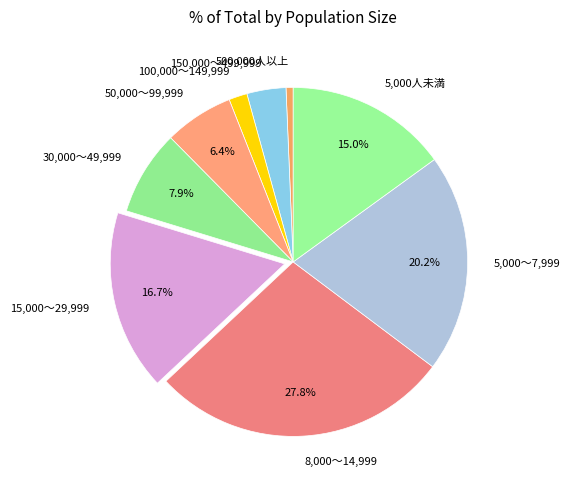

The 30,000～49,999 slice represents 20% of the pie. True or false?

False